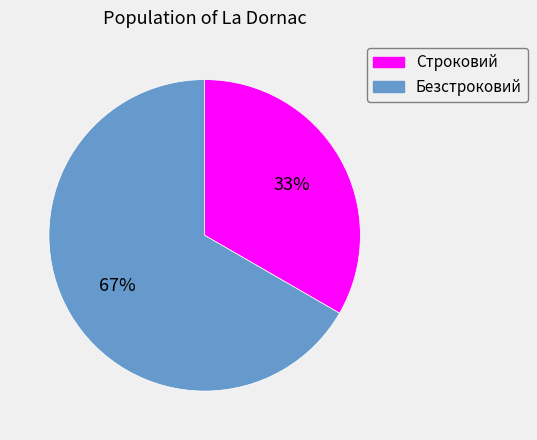

What is the largest slice in the pie chart?

Безстроковий